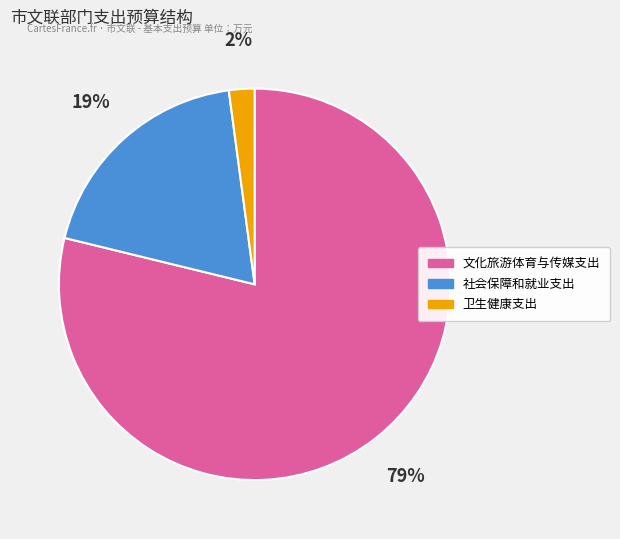

Between 卫生健康支出 and 社会保障和就业支出, which is larger?

社会保障和就业支出